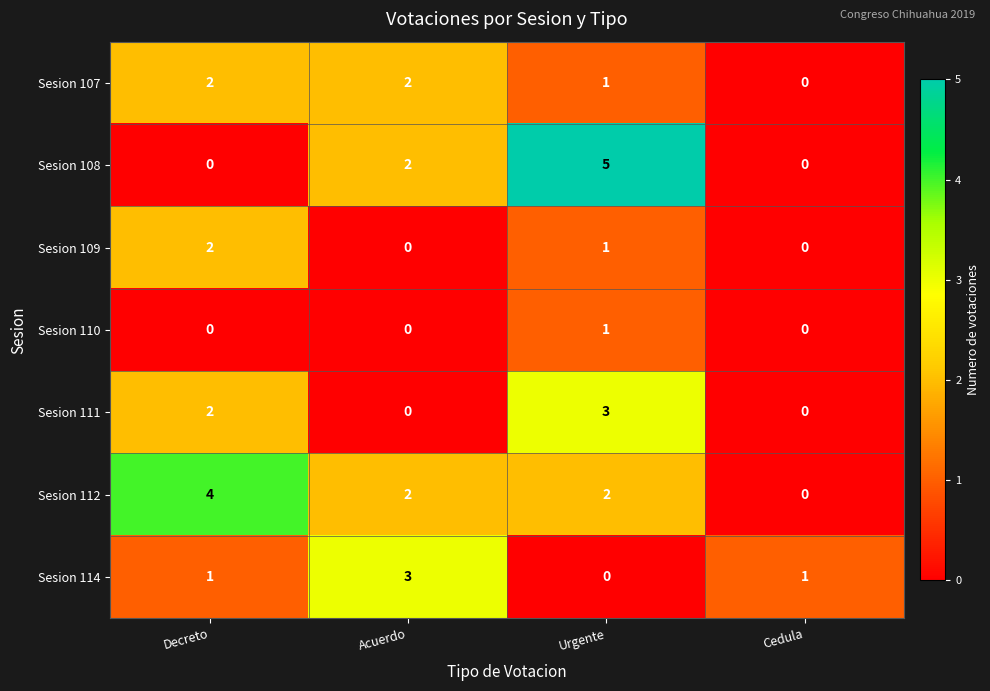

What is the sum of all Sesion 114 values?

5